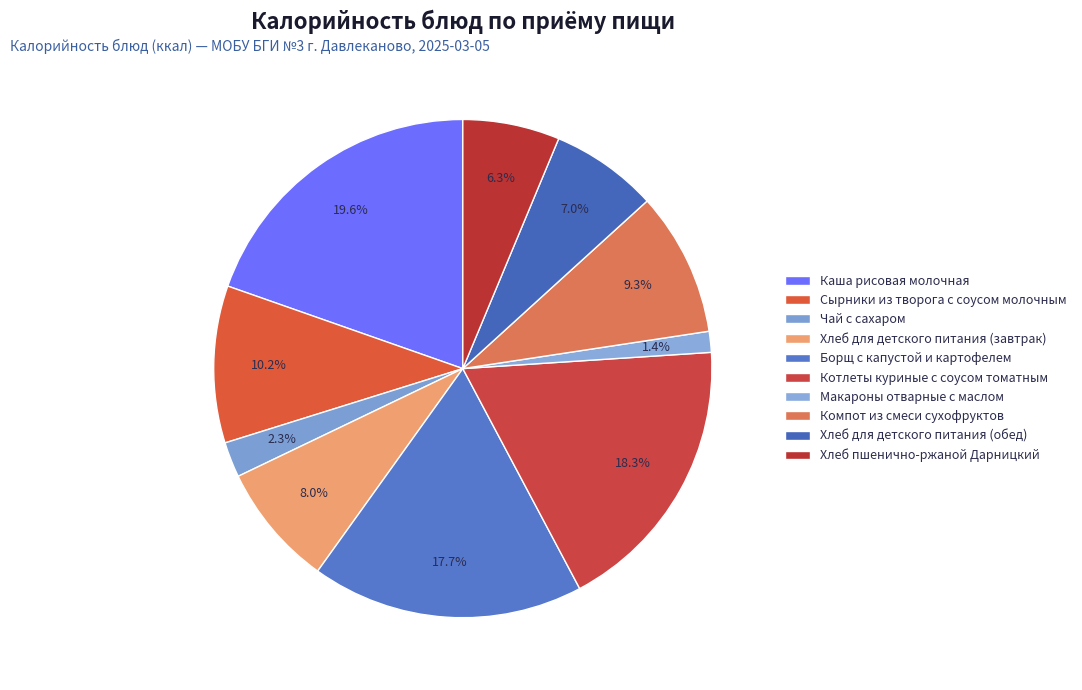

True or false: Хлеб для детского питания (обед) accounts for 7% of the total.

True